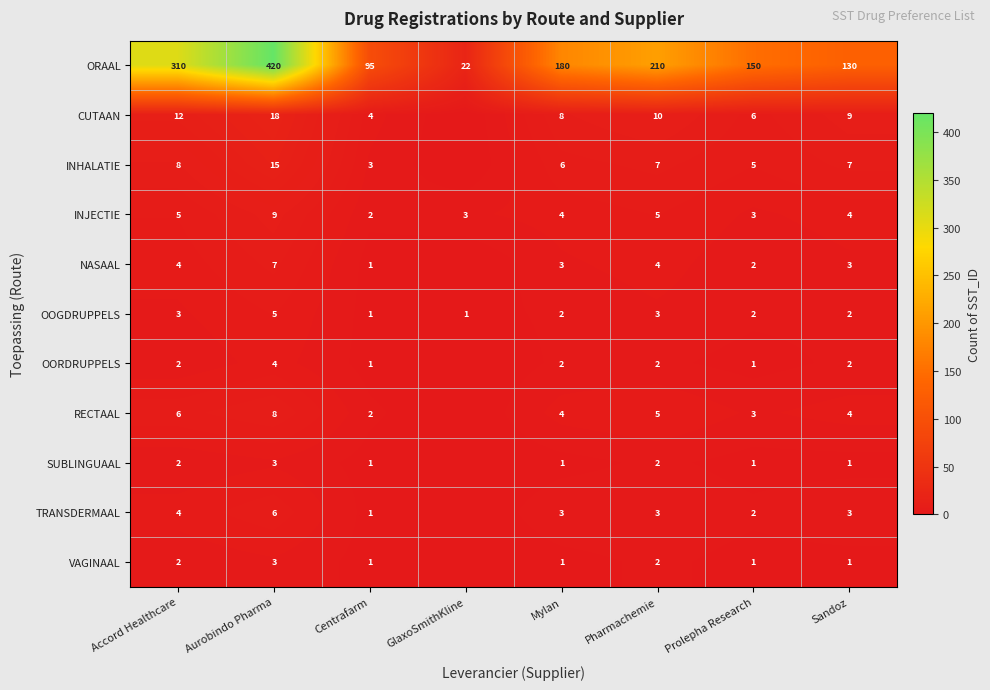

What is the lowest value of the ORAAL series?

22